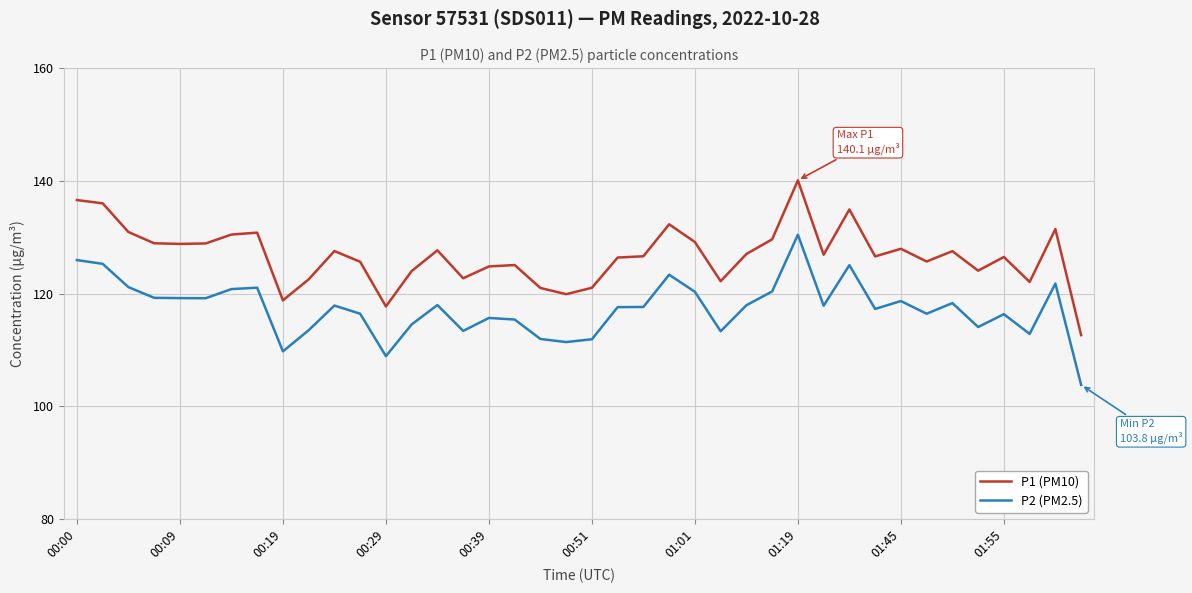

True or false: P1 (PM10) and P2 (PM2.5) cross at least once.

False